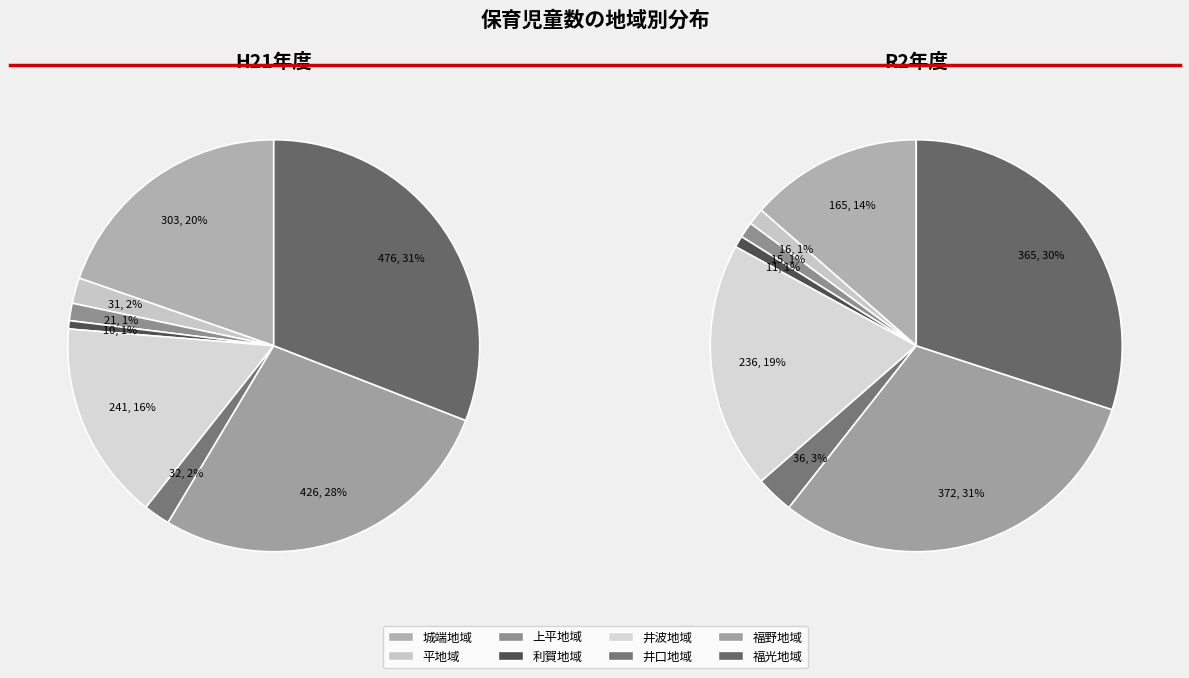

What percentage do values_h21 and 2 together represent?

21.0%